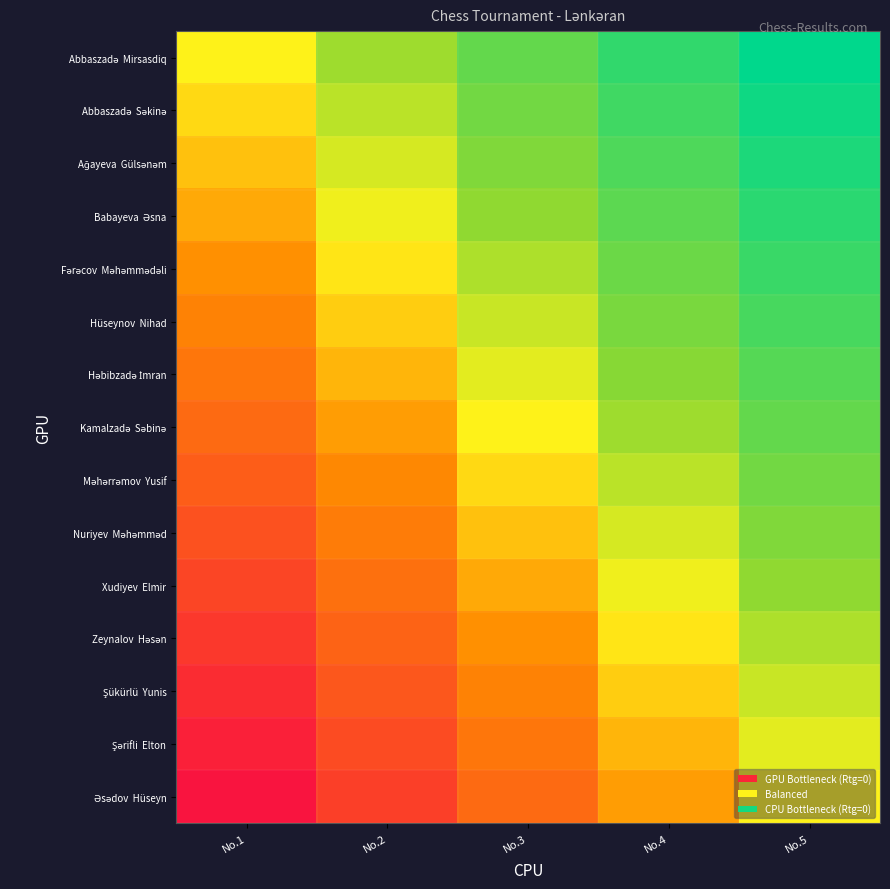

Count the number of categories in the chart.

5